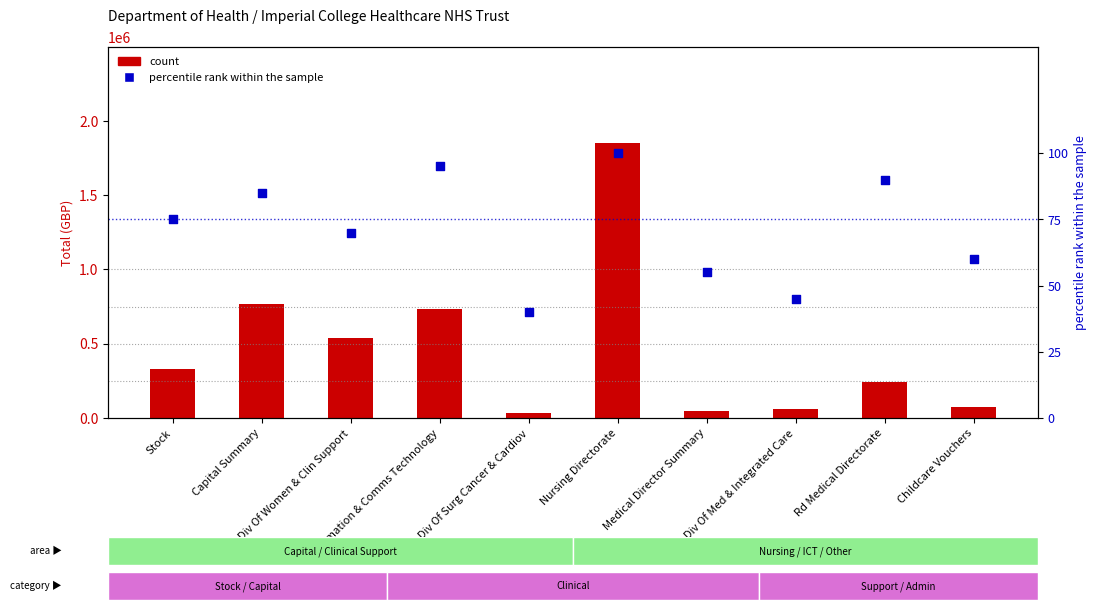

Which series contains the lowest Y value?

percentile rank within the sample